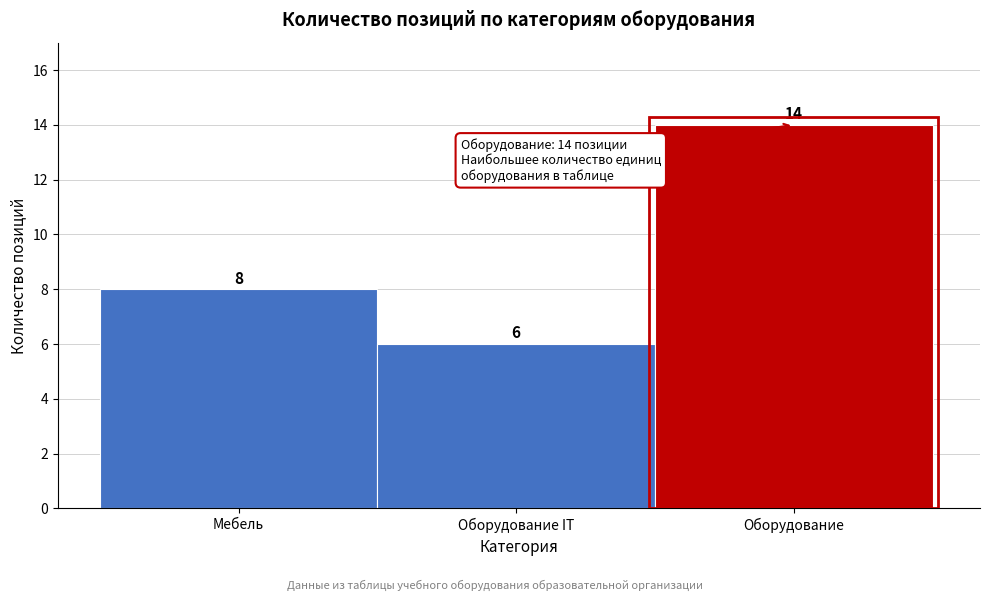

Reading right to left, list all the values displayed in this chart.

Оборудование=14	Оборудование IT=6	Мебель=8